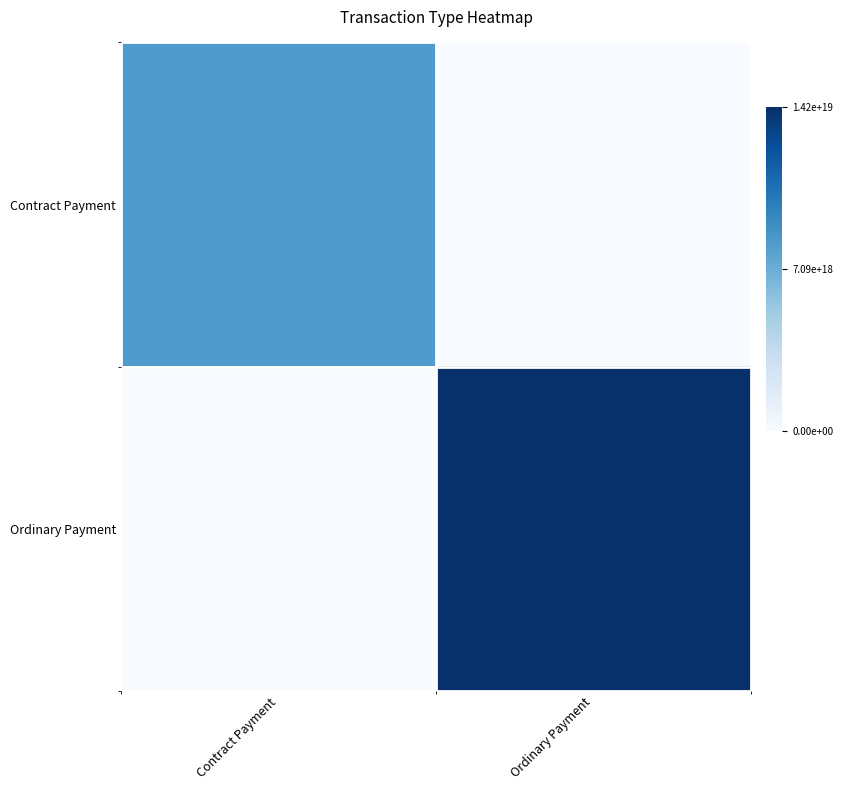

Which series has the largest range (max minus min)?

Ordinary Payment